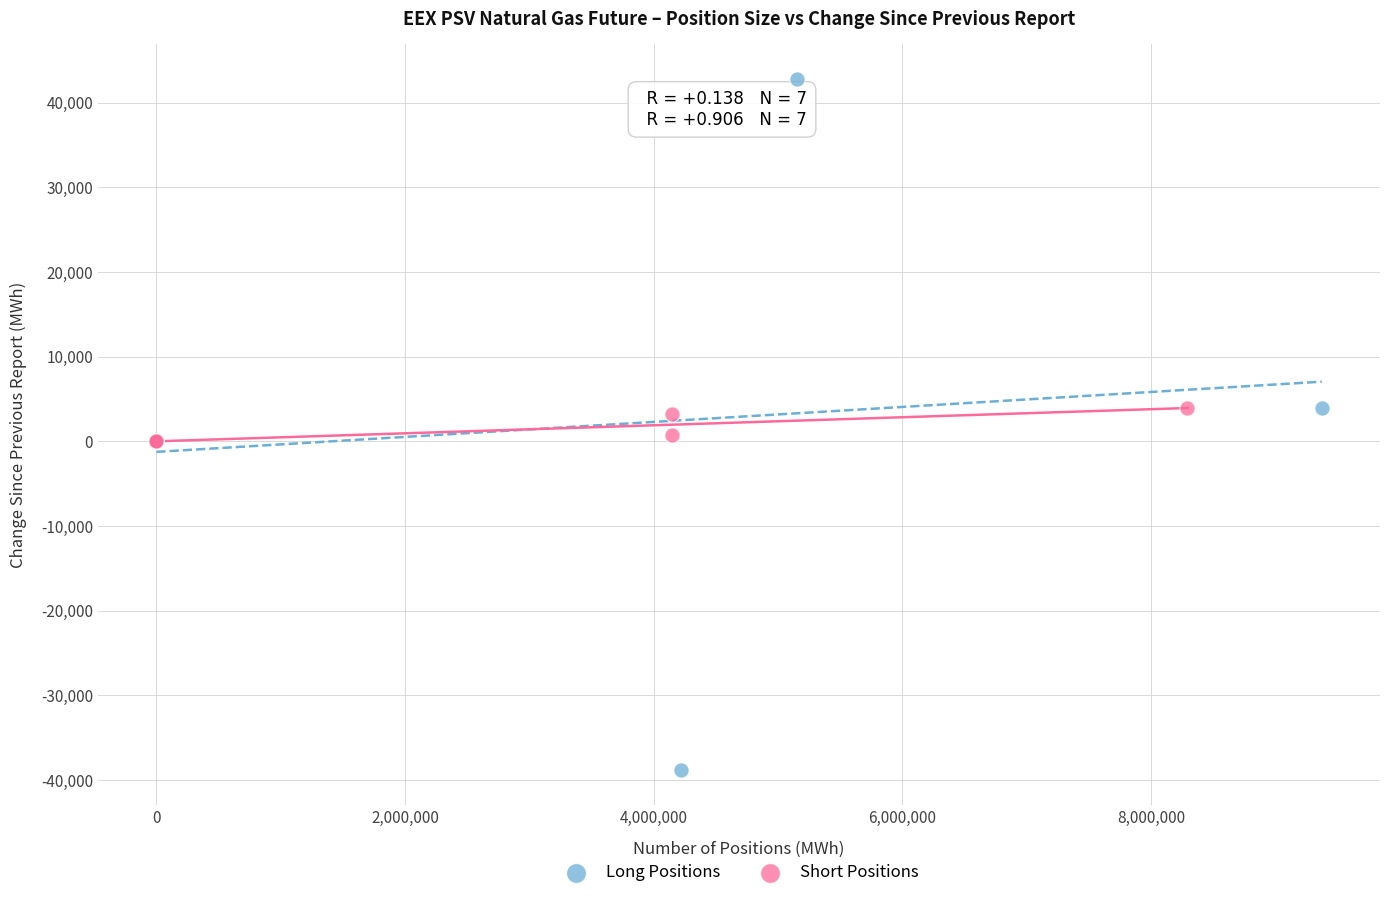

What are all the series names shown in the legend?

Long Positions, Short Positions